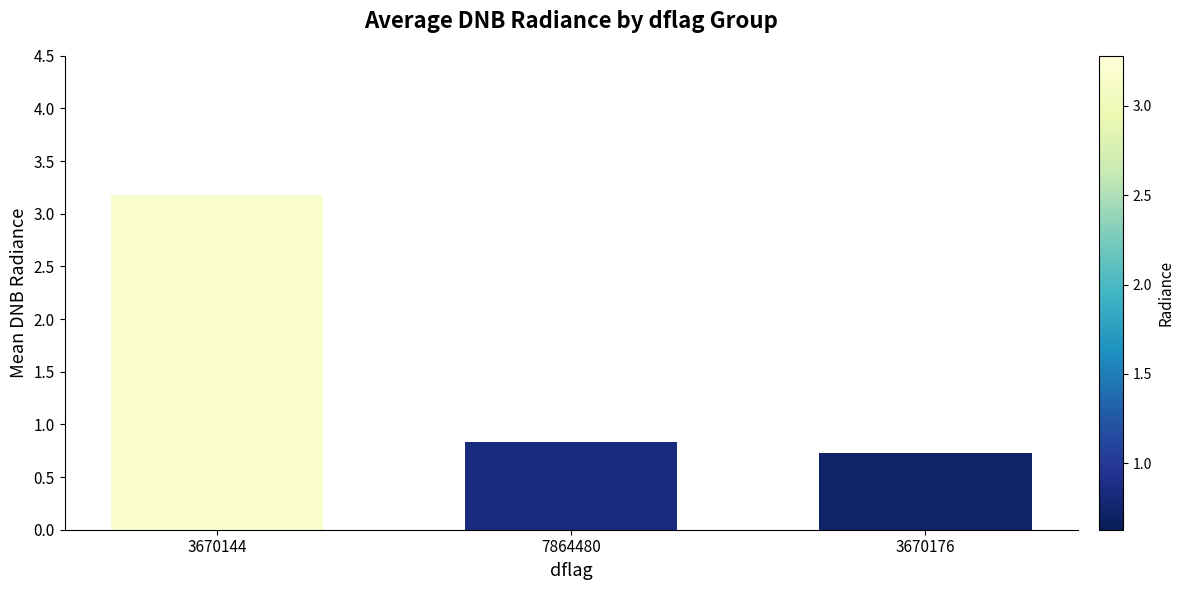

Read the value at 3670144.

3.2